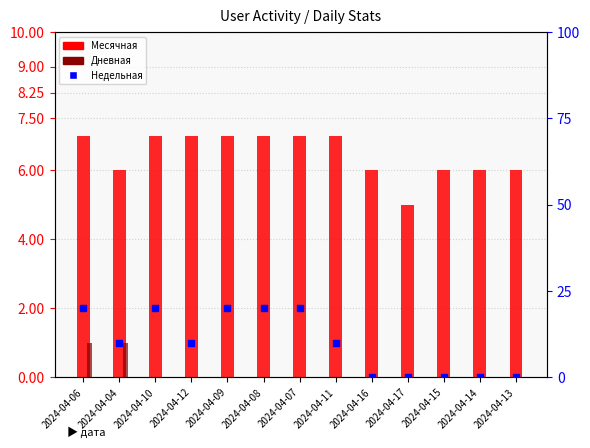

Which series reaches the minimum Y coordinate?

Дневная